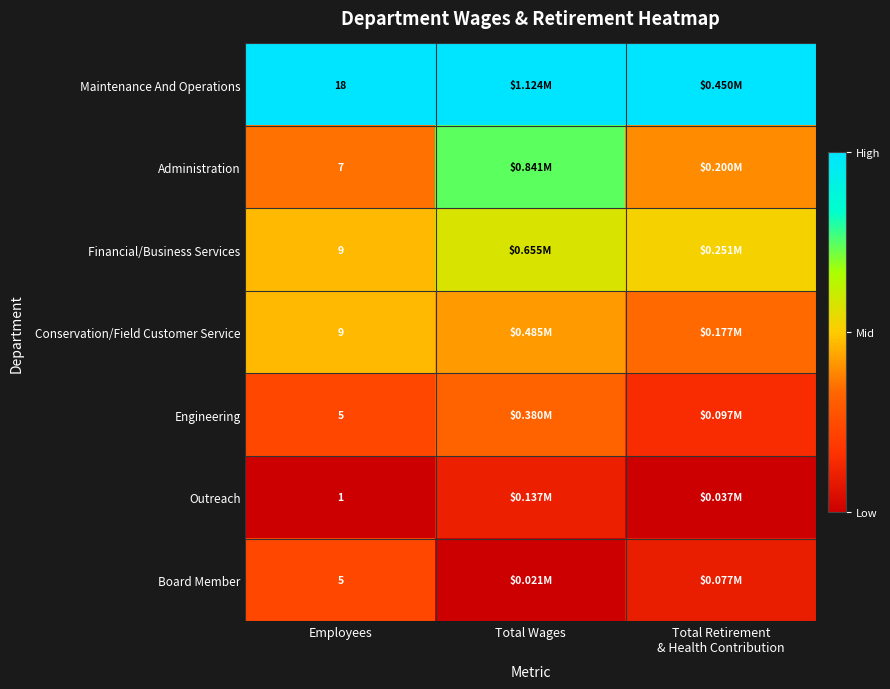

Is the value of Administration at Employees greater than the value of Engineering at Employees?

Yes